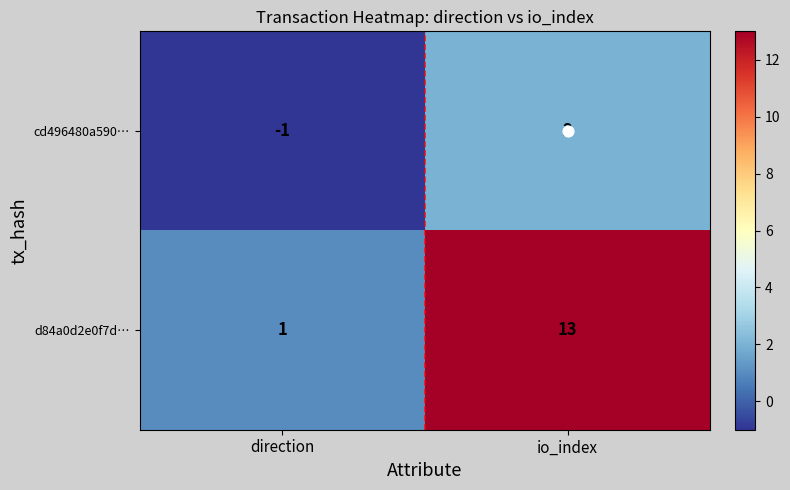

Is the value of cd496480a590… at io_index greater than the value of d84a0d2e0f7d… at io_index?

No